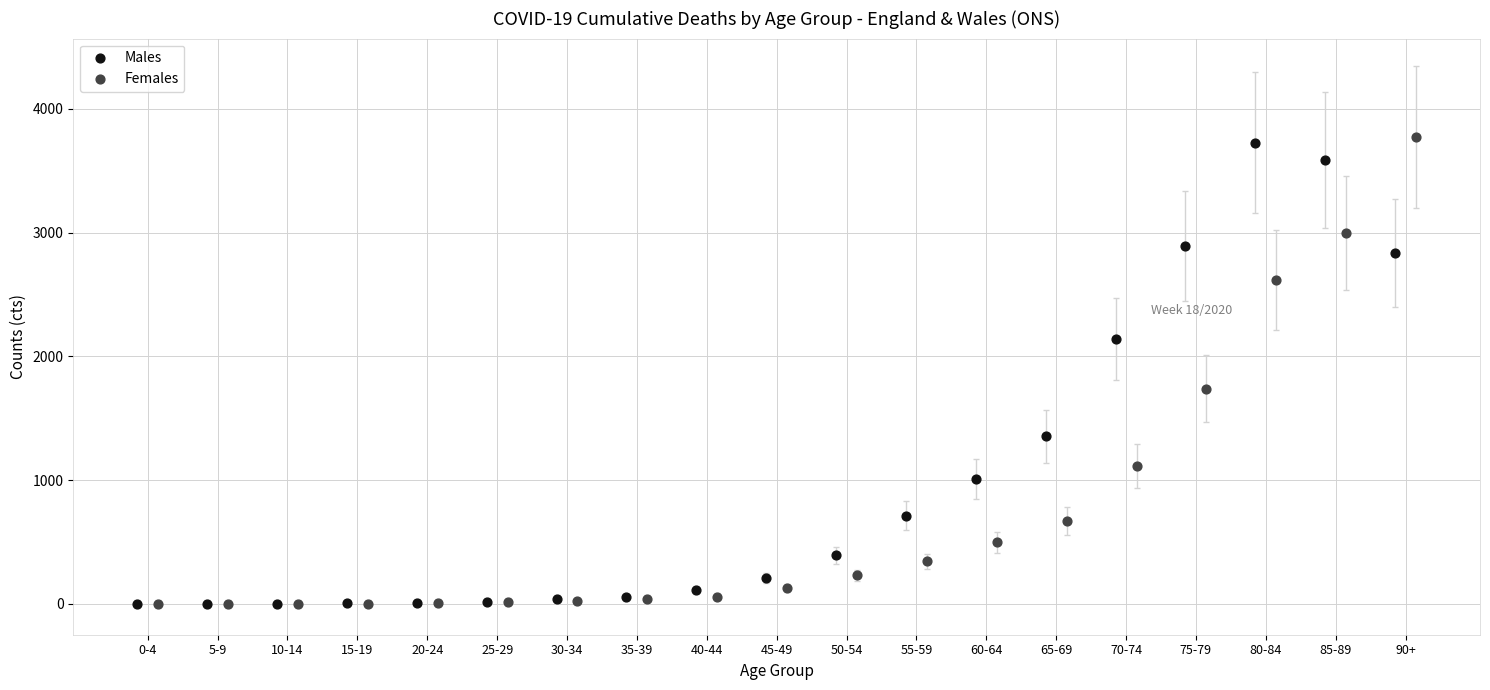

What are all the series names shown in the legend?

Males, Females